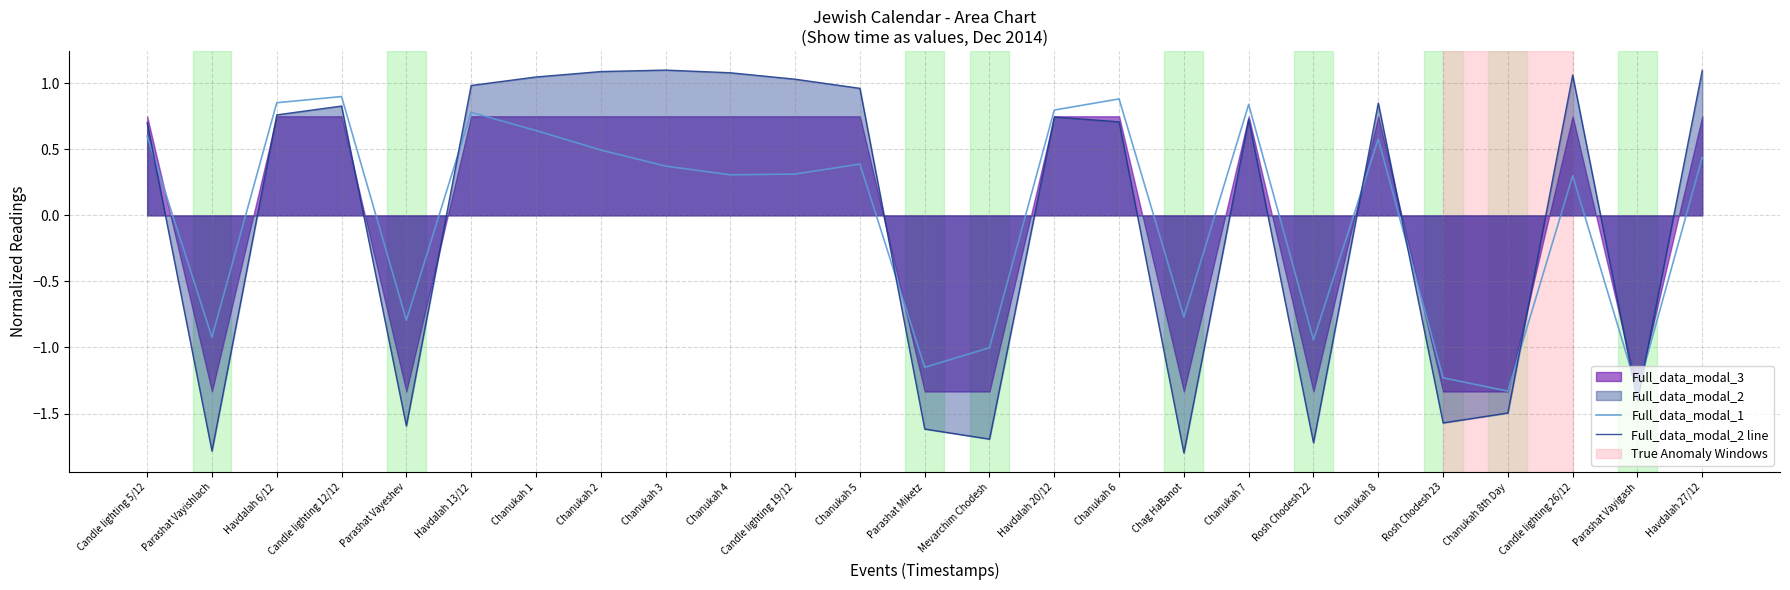

What is the difference between the Full_data_modal_1 values at Havdalah 27/12 and Havdalah 20/12?

0.4